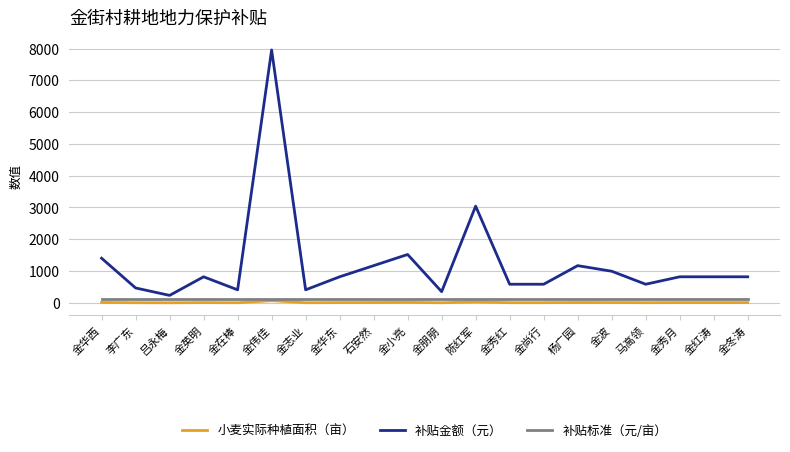

Which series has the widest spread of values?

补贴金额（元）